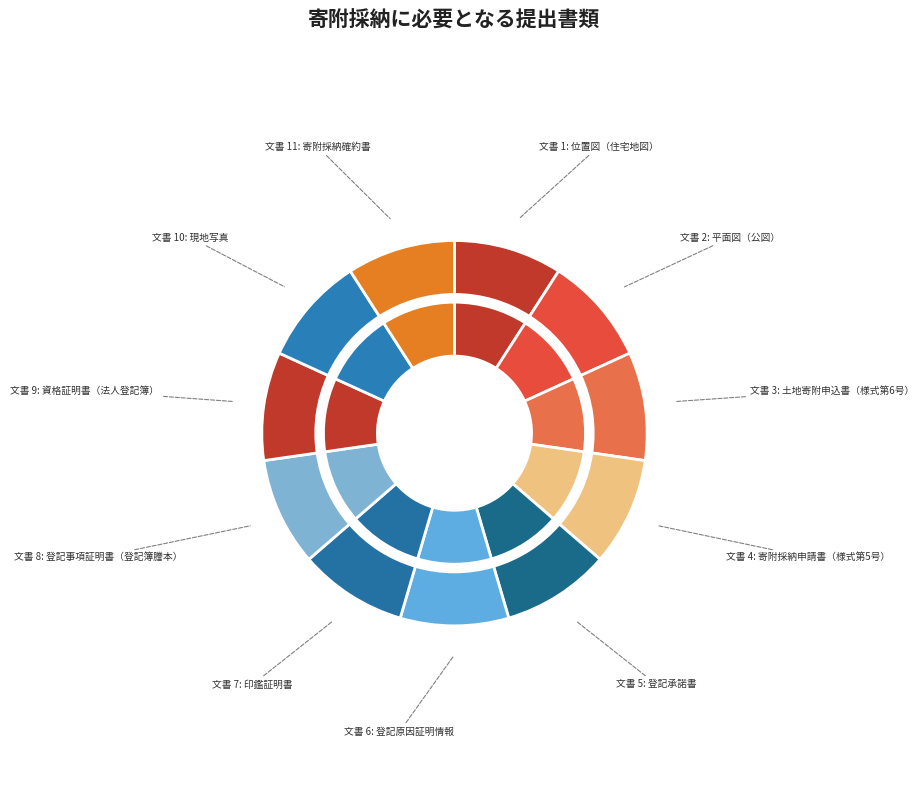

The 寄附採納申請書（様式第5号） slice represents 16% of the pie. True or false?

False